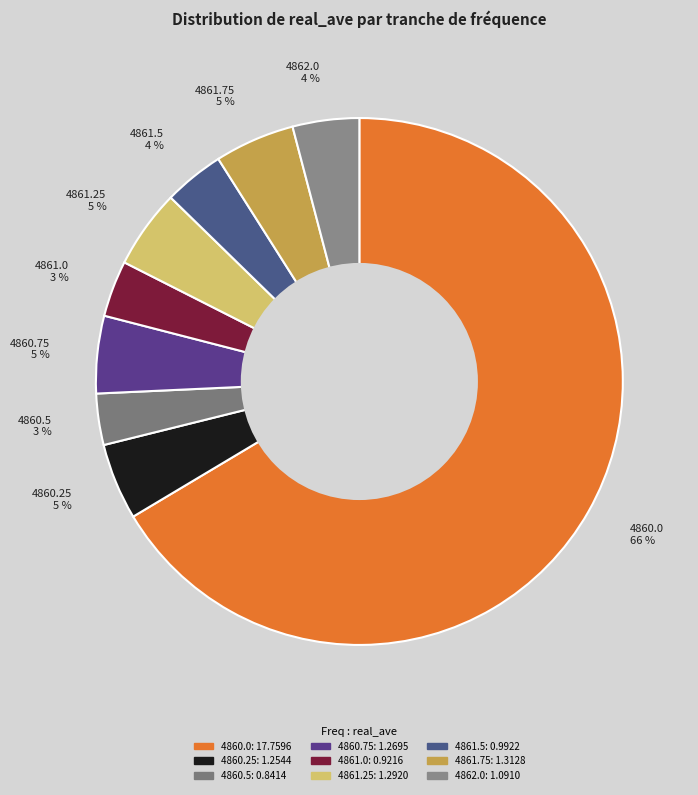

Is there a majority slice in this chart?

Yes